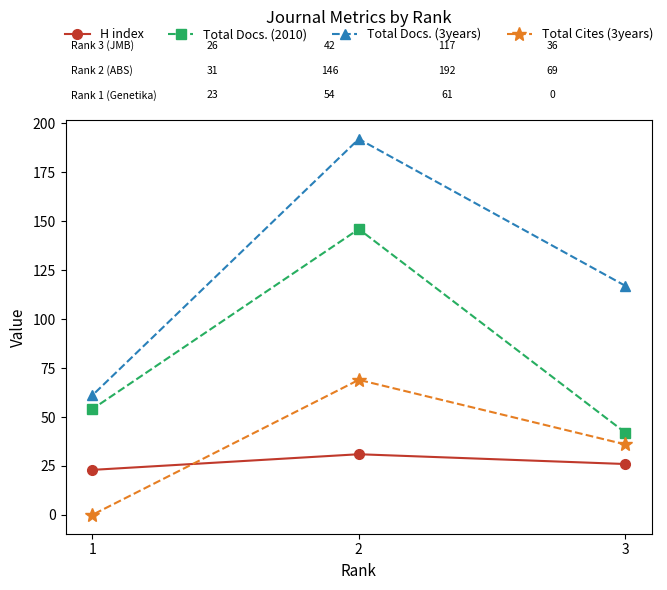

What is the difference between the maximum and minimum values in the H index series?

8